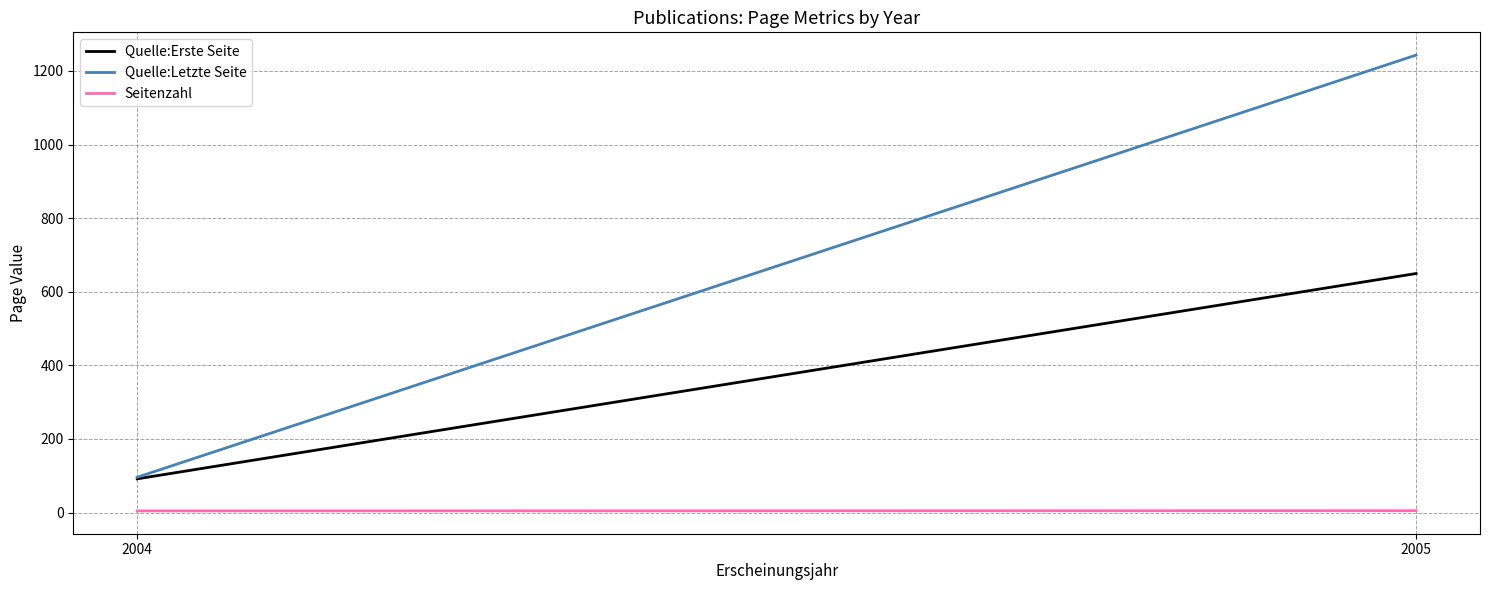

What is the highest value of the Quelle:Erste Seite series?

649.5